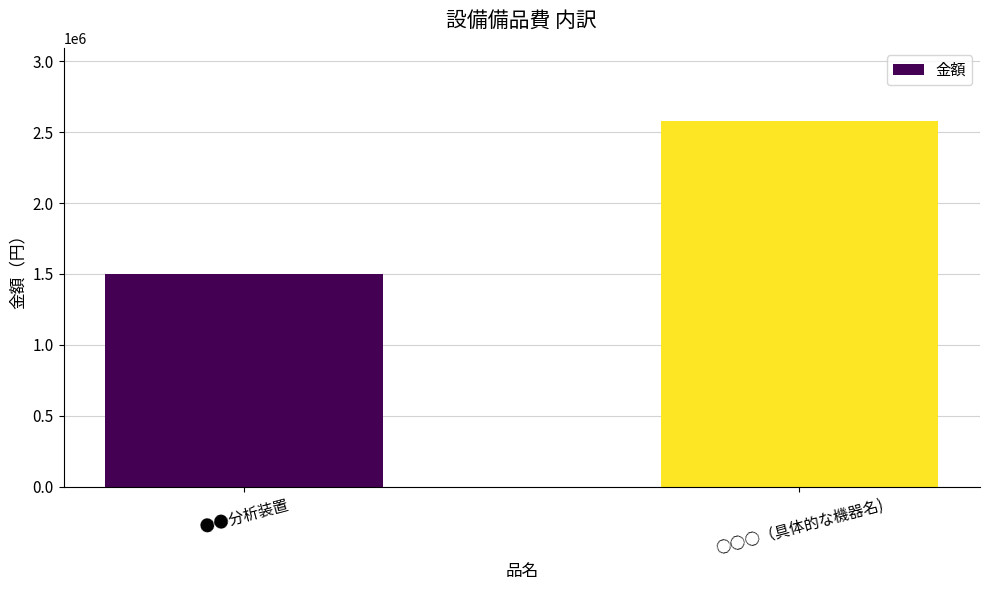

What is the ratio of the value at ○○○（具体的な機器名) to the value at ●●分析装置?

1.7